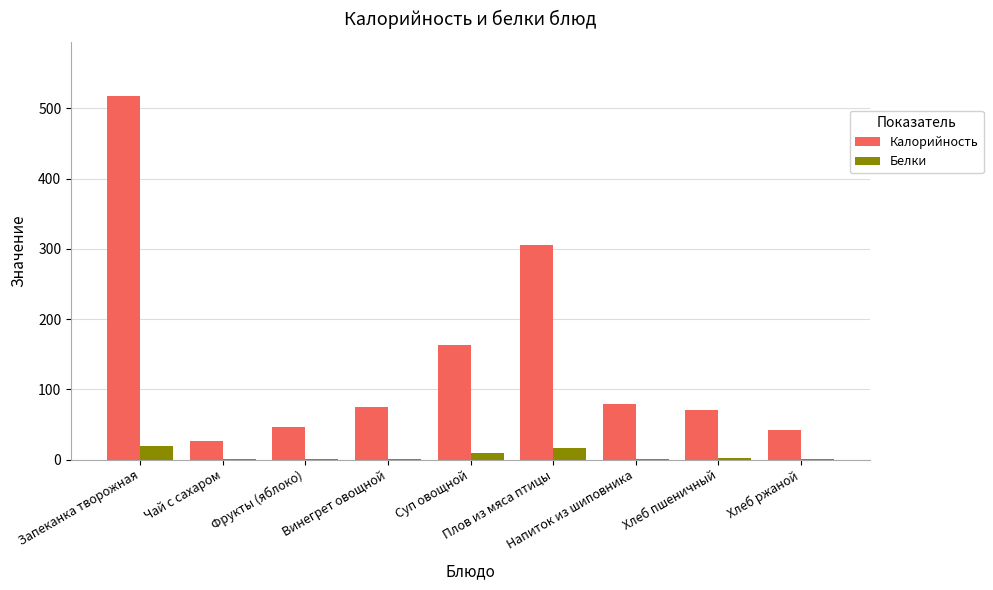

Which series has the widest spread of values?

Калорийность